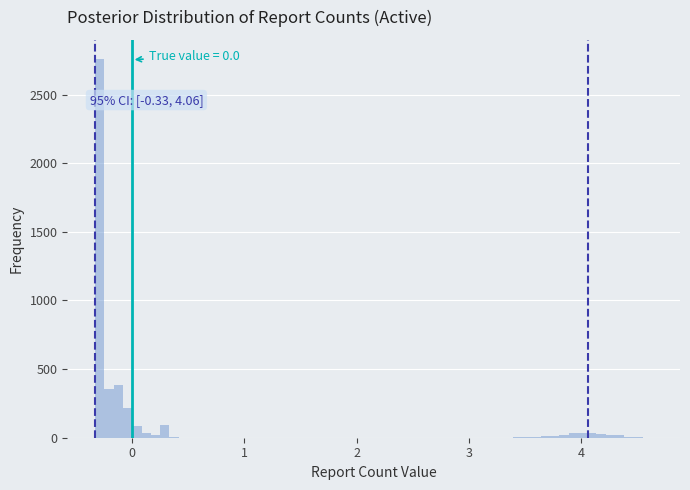

Around what value on the x-axis is the tallest bar? Give the approximate position of its centre, as read against the axis.

-0.3